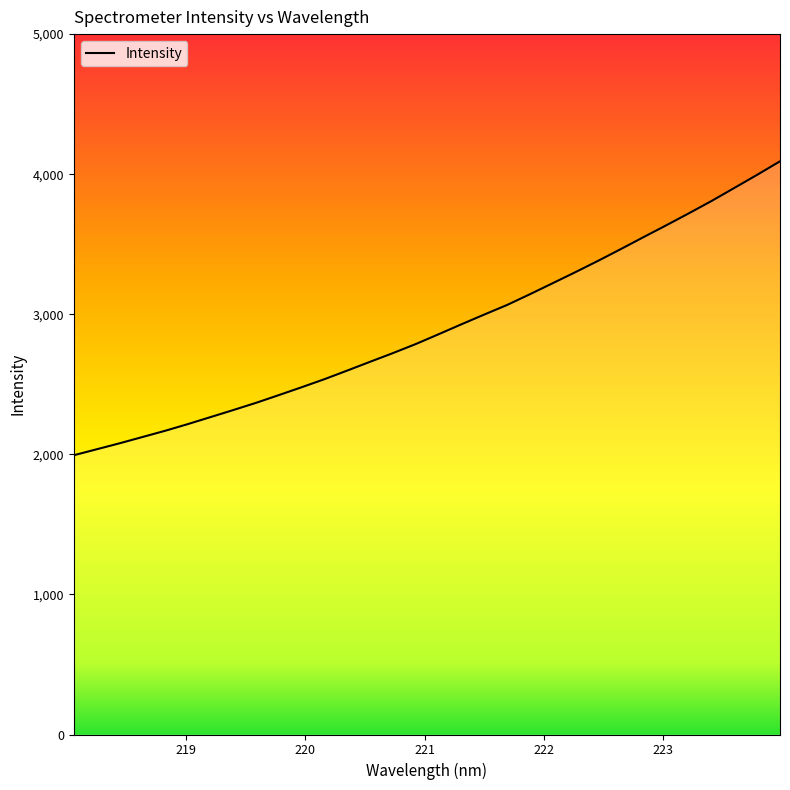

Does the chart have visible grid lines?

No